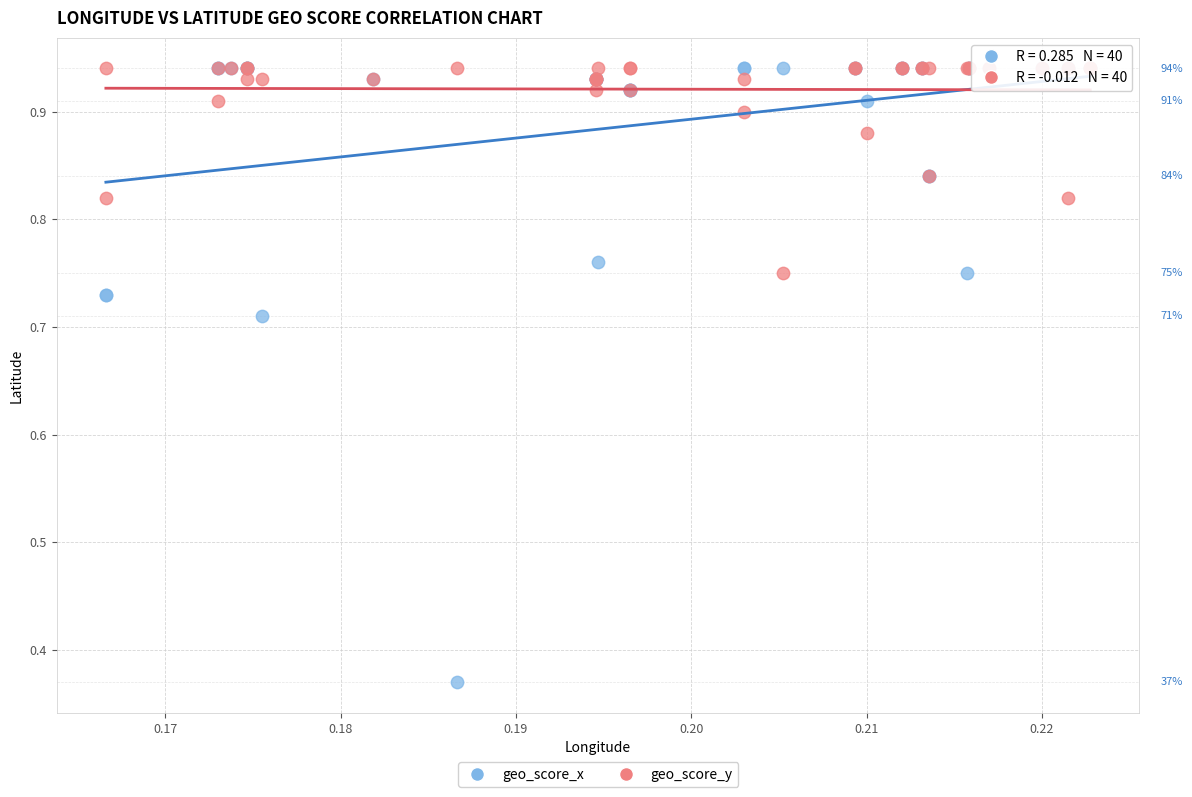

Which series reaches the minimum Y coordinate?

geo_score_x